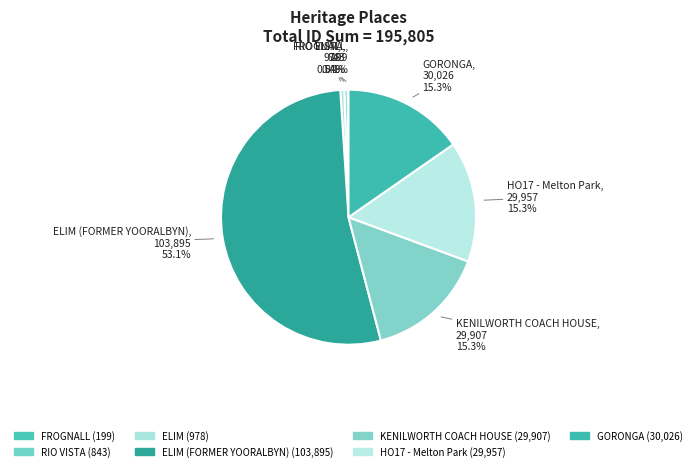

Which slice is the largest?

ELIM (FORMER YOORALBYN)